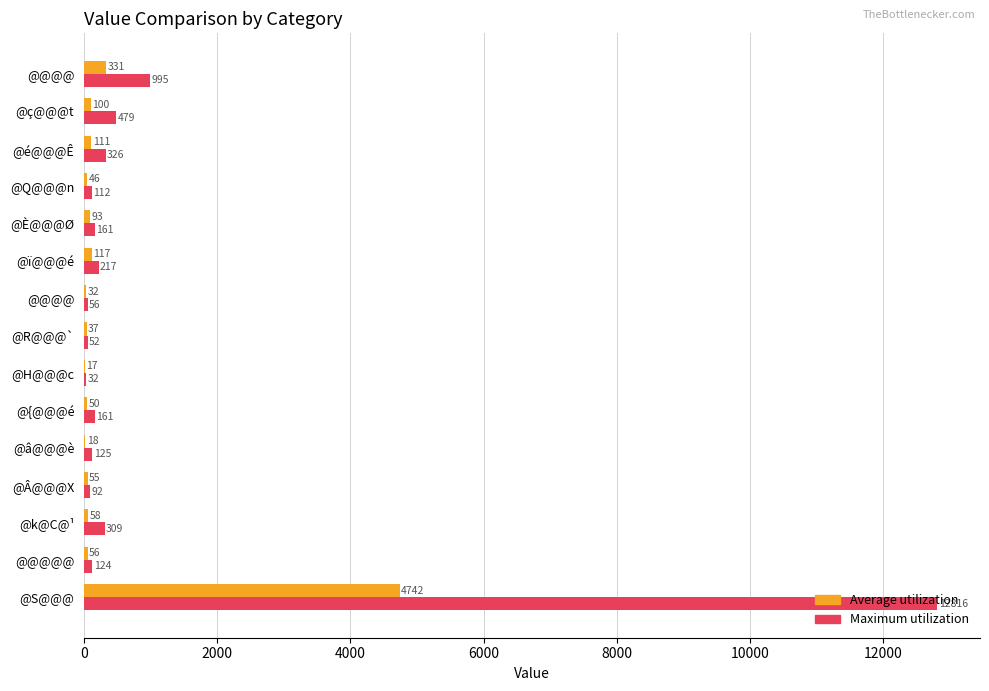

What are all the series names shown in the legend?

Average utilization, Maximum utilization